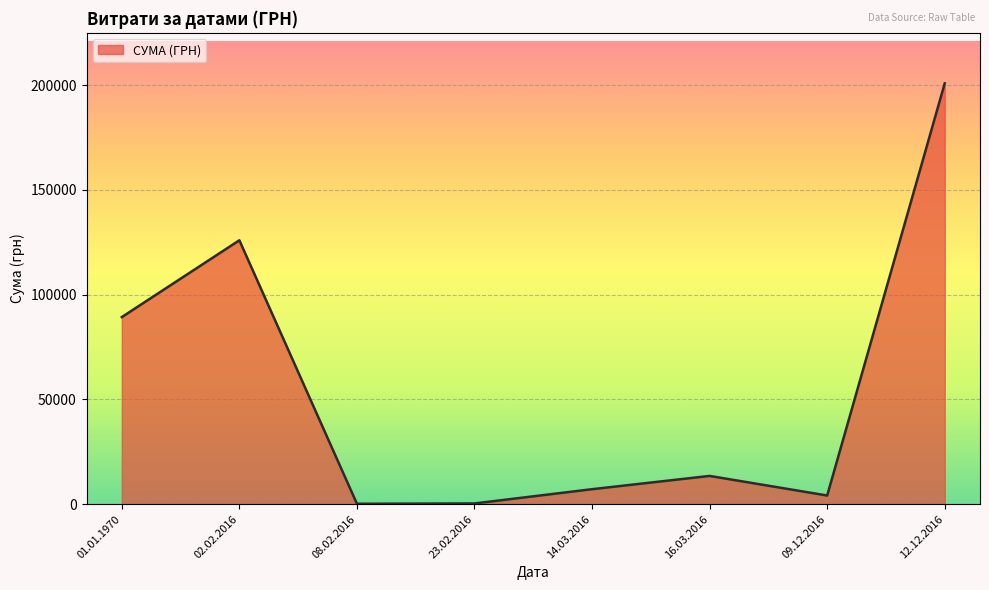

The value at 16.03.2016 is 13509.7. True or false?

True